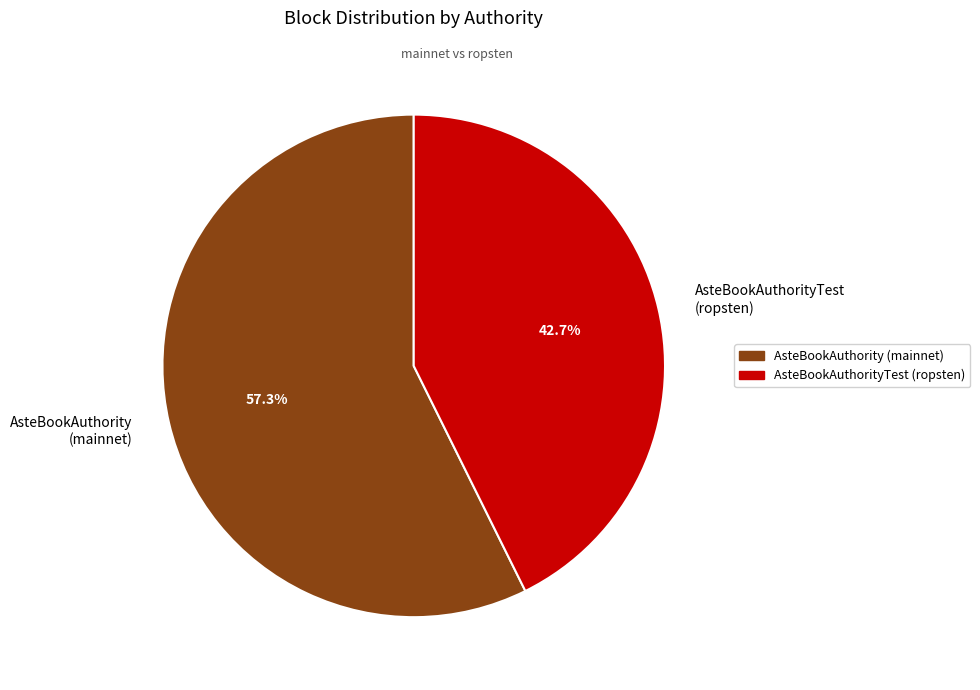

What is the majority slice?

AsteBookAuthority (mainnet)